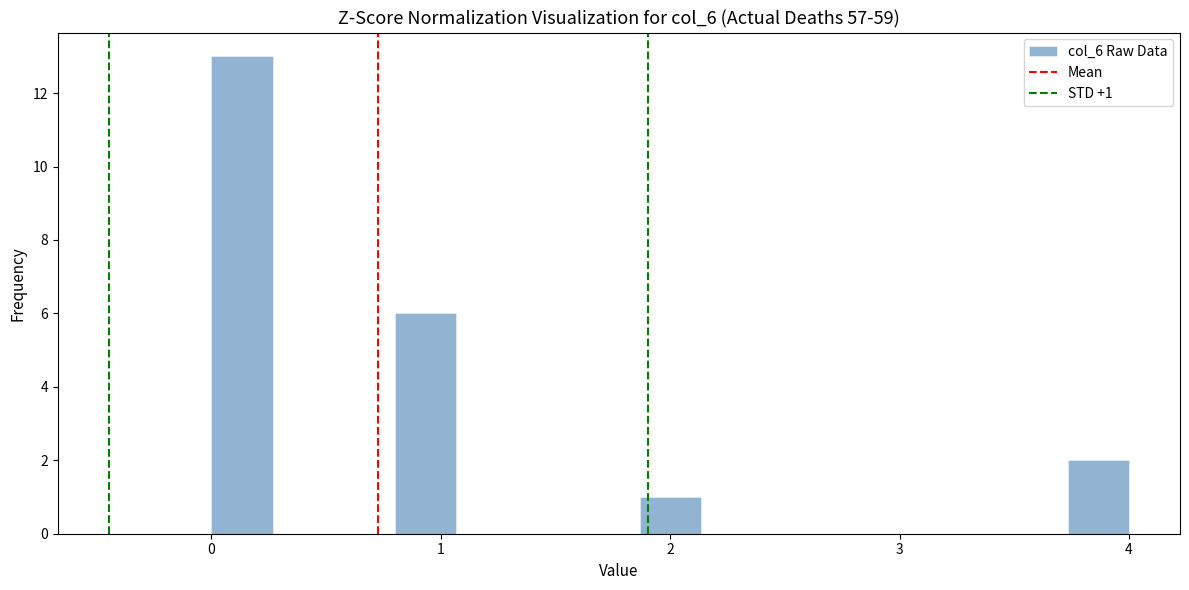

Around what value on the x-axis is the tallest bar? Give the approximate position of its centre, as read against the axis.

0.1